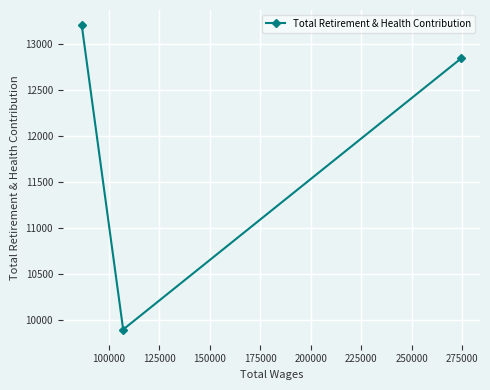

What is the greatest value displayed?

13200